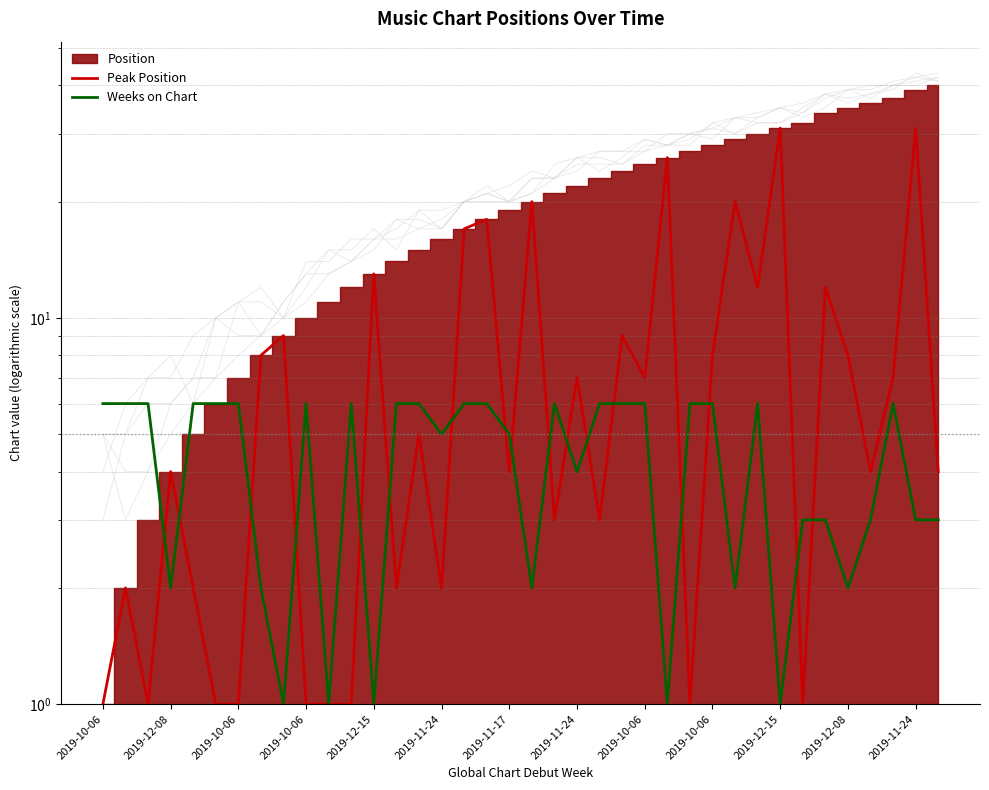

What is the average value of the Peak Position series?

8